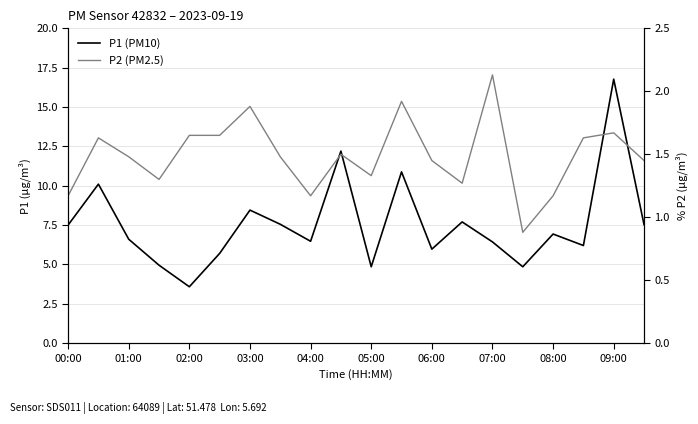

The P2 (PM2.5) series shows 1.1 at 01:00. True or false?

False